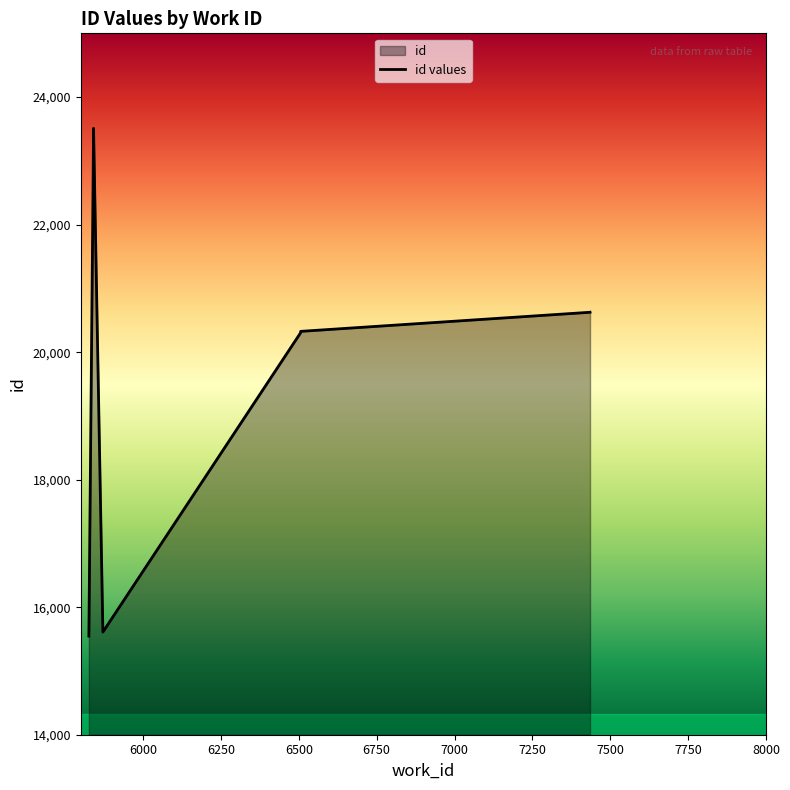

True or false: the data shows 6143 at 6250.

False